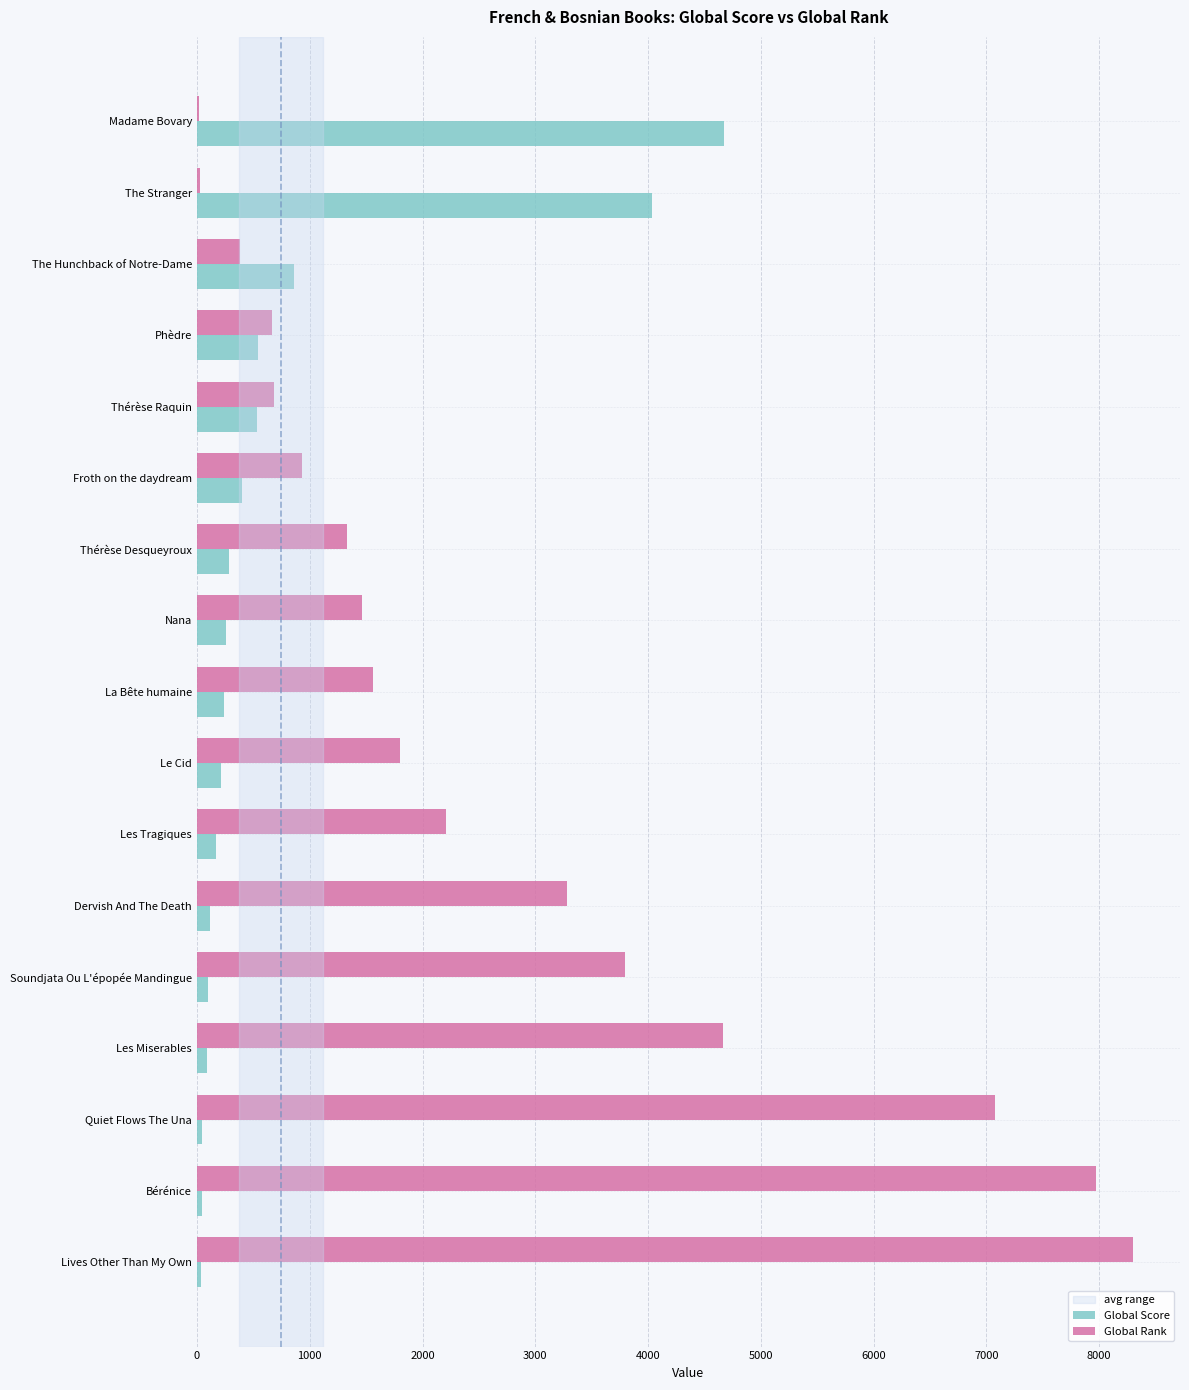

Is it true that Global Rank equals 13957 at Bérénice?

False